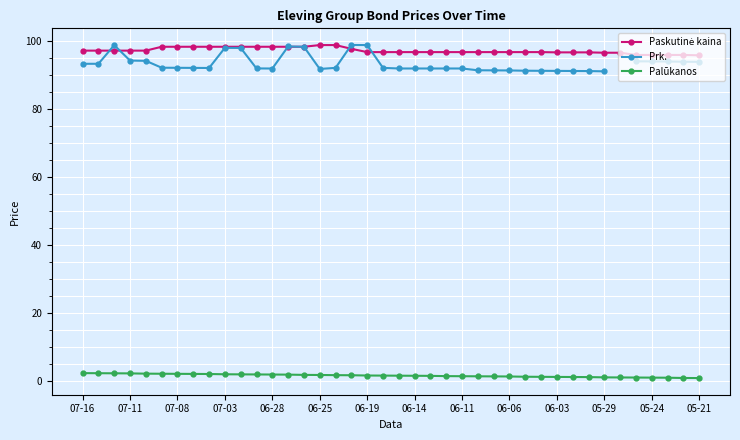

Rank the series at 26 from lowest to highest value.

Palūkanos, Prk., Paskutinė kaina